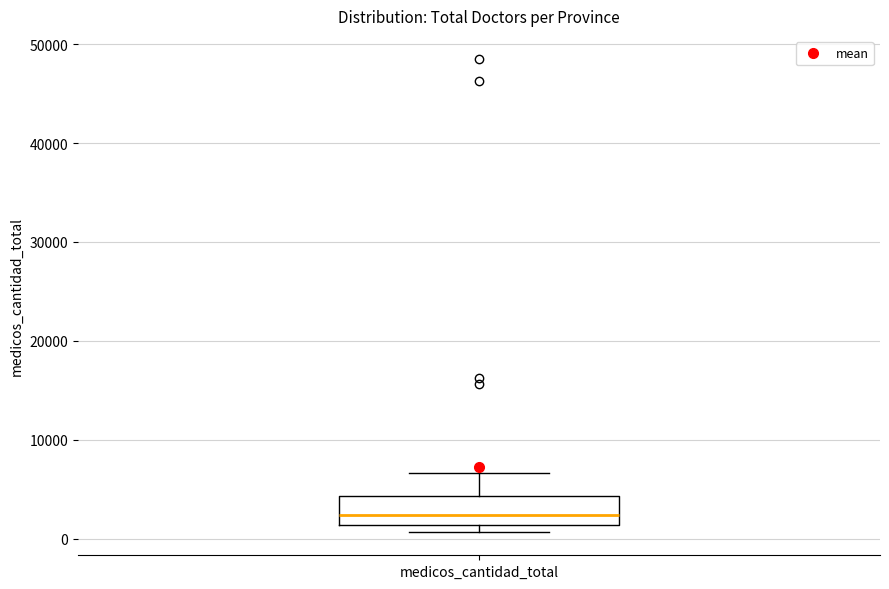

Read this box plot against the y-axis: the position of the median line, the range covered by the box, and the ends of both whiskers. The values are not printed on the chart, so give them approximately, as read against the axis.

median 2000, box 1000 to 4000, whiskers 1000 (just below the box's lower edge) to 7000